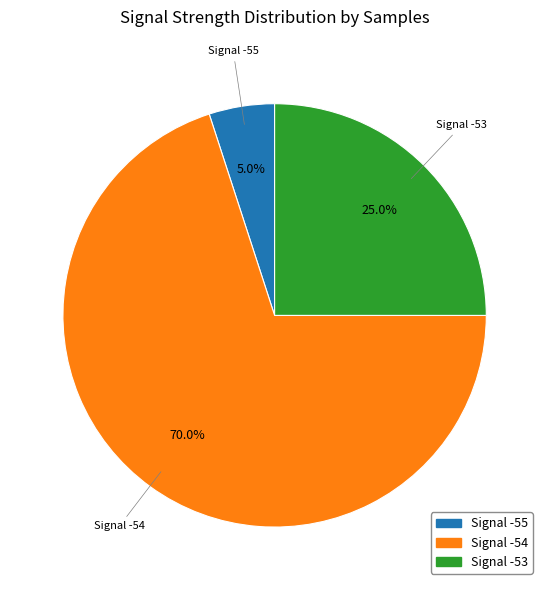

Is there any slice that represents more than half of the pie?

Yes